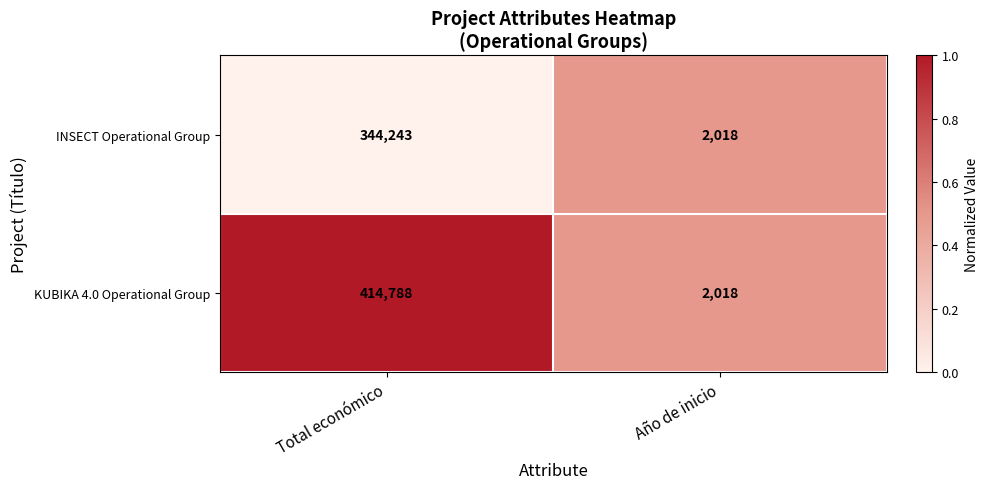

List the series in order of their peak value, lowest first.

INSECT Operational Group, KUBIKA 4.0 Operational Group